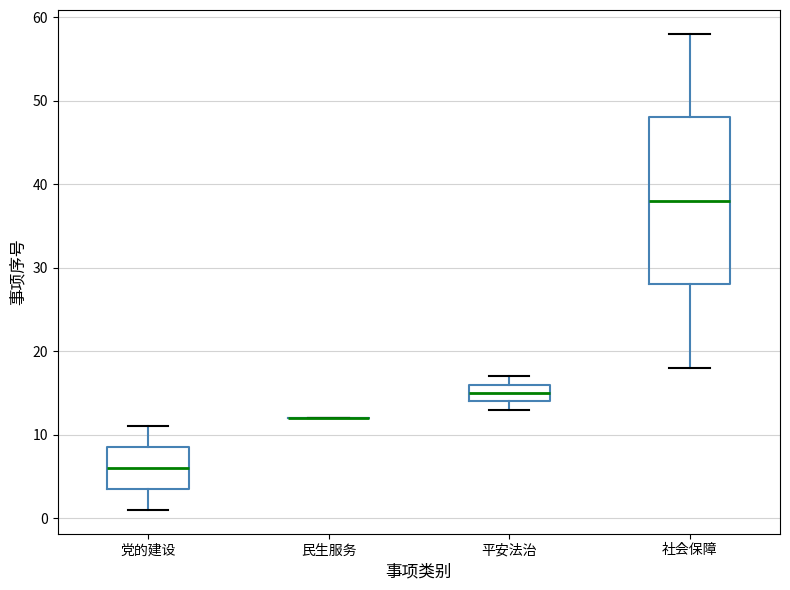

Reading left to right, read every box against the y-axis: the position of its median line, the range the box covers, and the ends of its whiskers. The values are not printed on the chart, so give them approximately, as read against the axis.

党的建设: median 6, box 4 to 9, whiskers 1 to 11
民生服务: box collapsed to a line at 12, whiskers 12 to 12
平安法治: median 15, box 14 to 16, whiskers 13 to 17
社会保障: median 38, box 28 to 48, whiskers 18 to 58